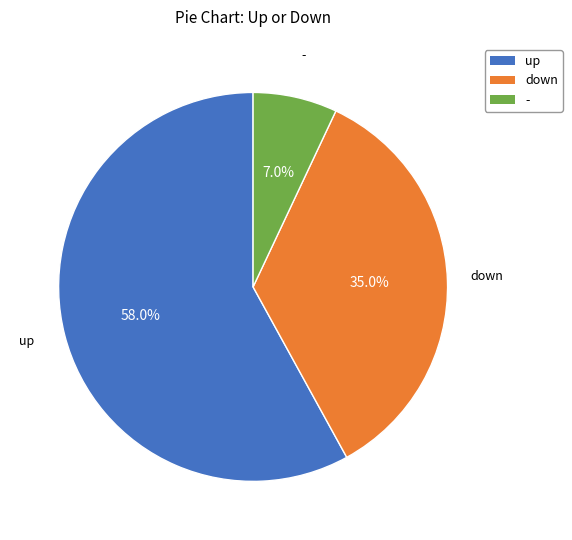

Approximately how many times larger is the value at up compared to down?

1.7